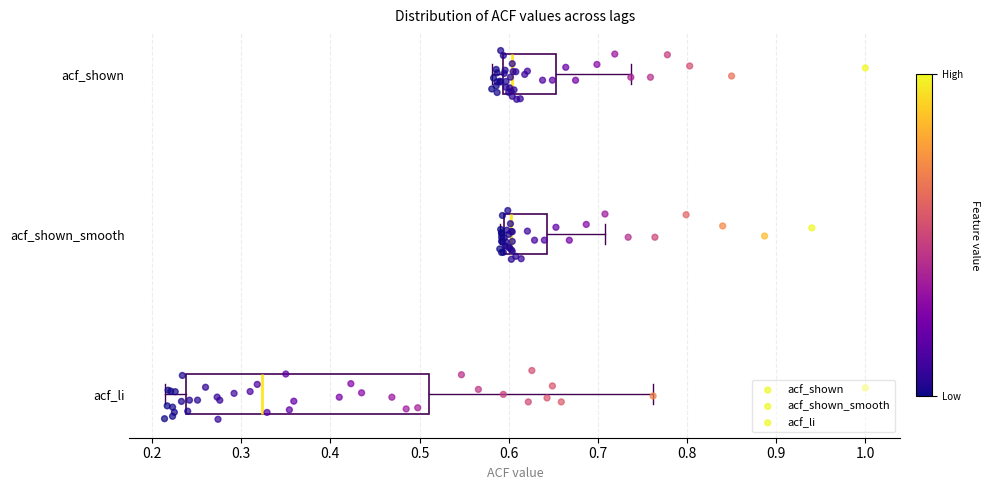

Reading bottom to top, transcribe this box plot: for each box, give where its median line is, the range the box spans, and where its two whiskers end, as read against the x-axis. The values are not printed on the chart, so give them approximately, as read against the axis.

acf_li: median 0.32, box 0.24 to 0.51, whiskers 0.21 to 0.76
acf_shown_smooth: median 0.60, box 0.59 to 0.64, whiskers 0.59 (just left of the box's left edge) to 0.71
acf_shown: median 0.60, box 0.59 to 0.65, whiskers 0.58 to 0.74